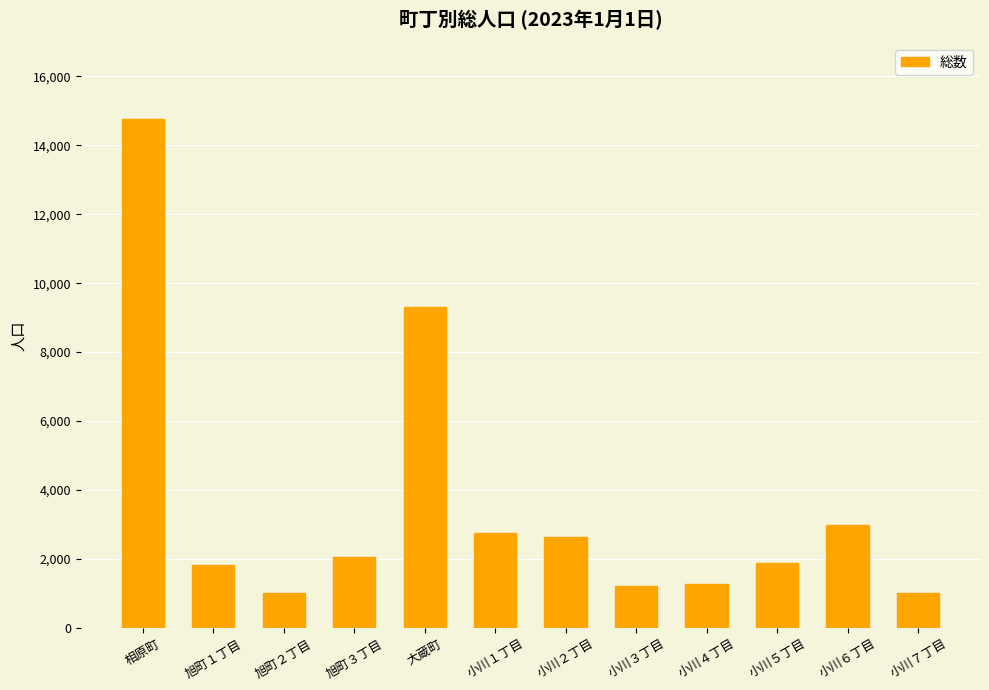

What is the change in value from 旭町３丁目 to 小川１丁目?

+689